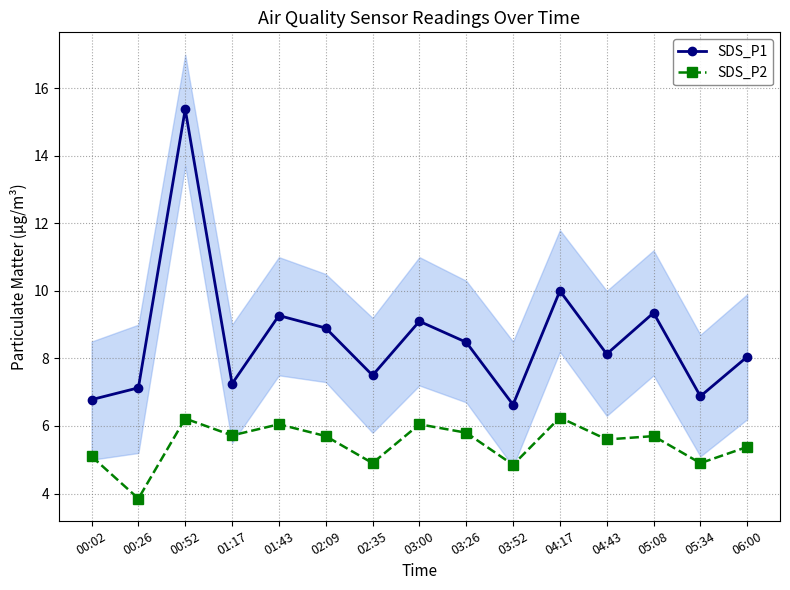

How many interior local valleys does the SDS_P2 series have?

6